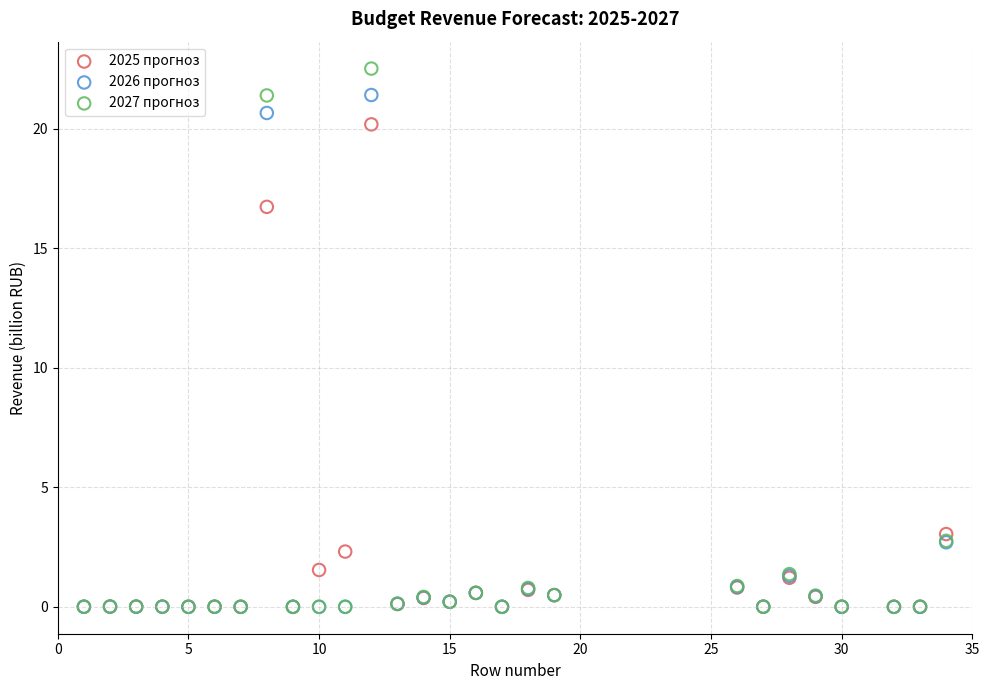

Across all series, what Y value is closest to 11?

16.7